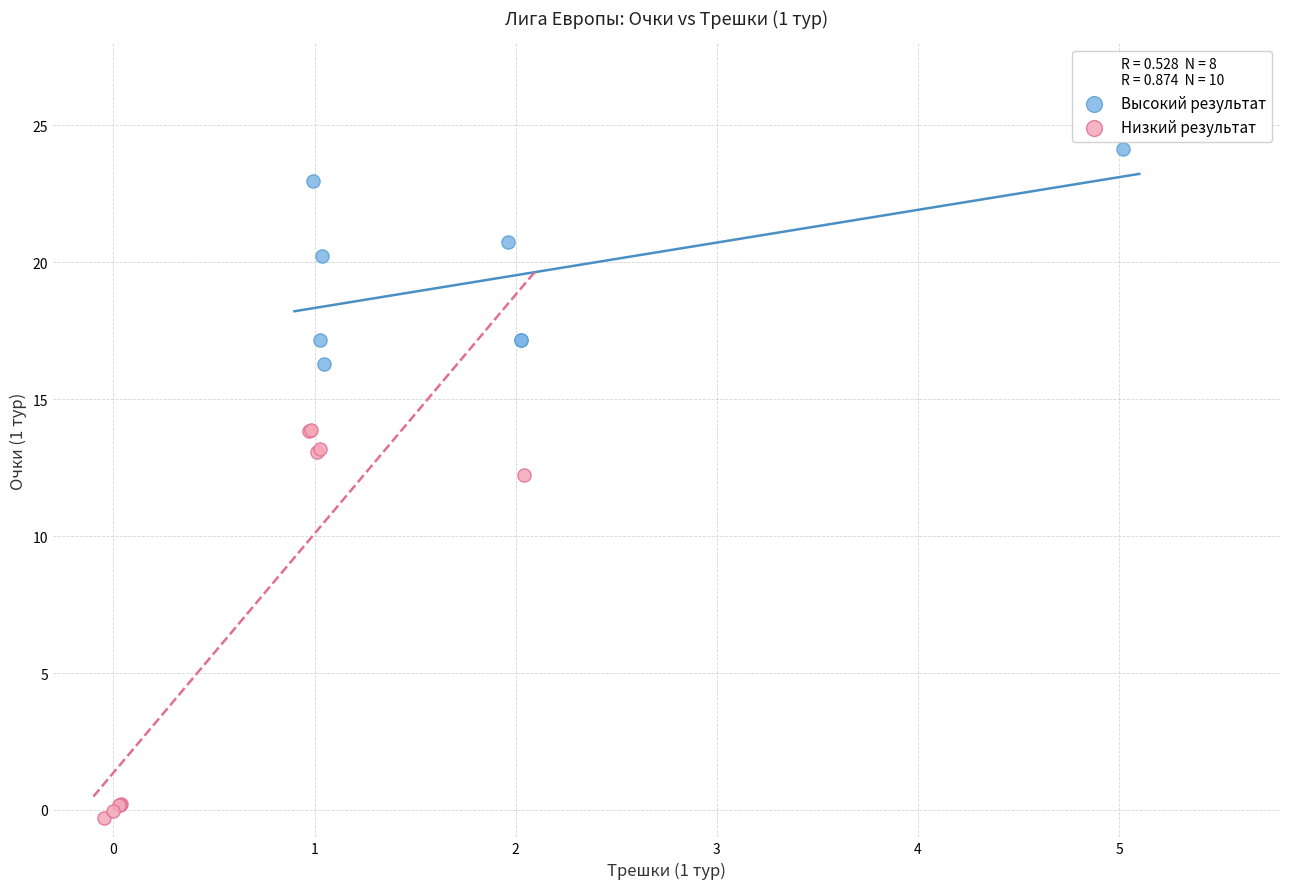

Which series contains the highest Y value?

Высокий результат